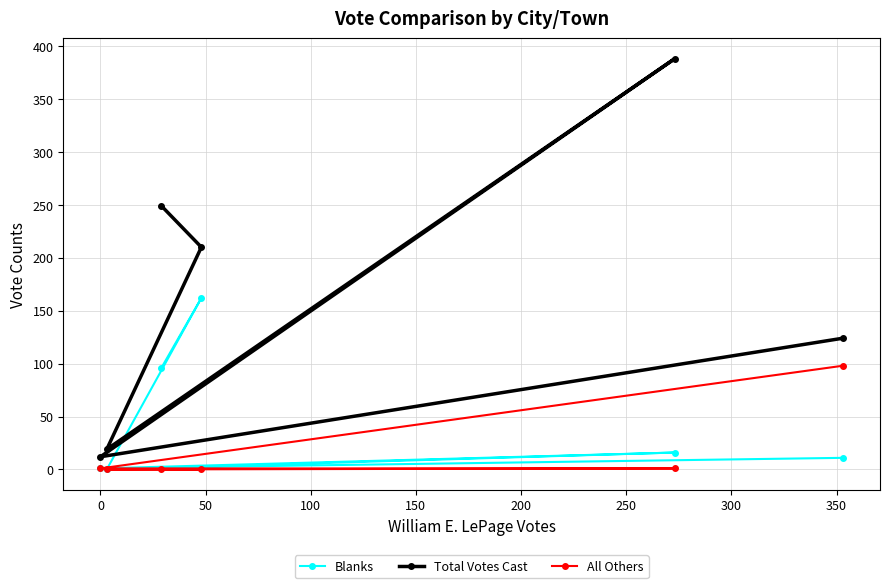

Reading right to left, what are all the values shown in this chart?

Blanks: 11	1	16	0	162	96
Total Votes Cast: 124	12	388	19	210	249
All Others: 98	1	1	0	0	0